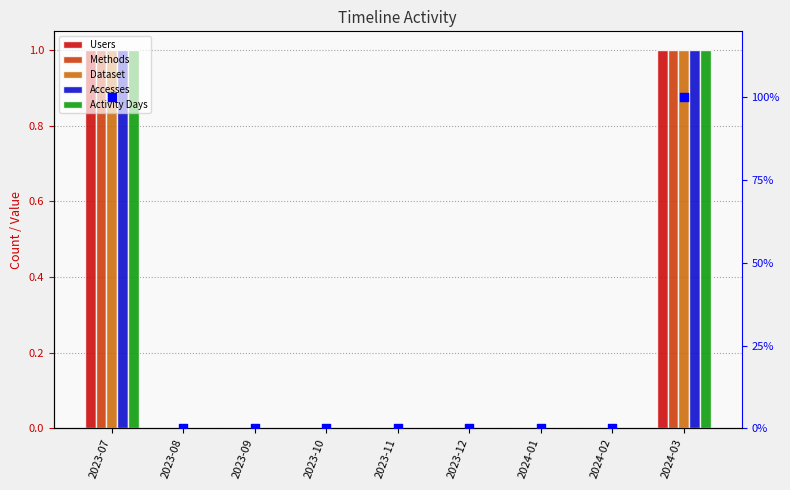

Which series contains the lowest Y value?

Users